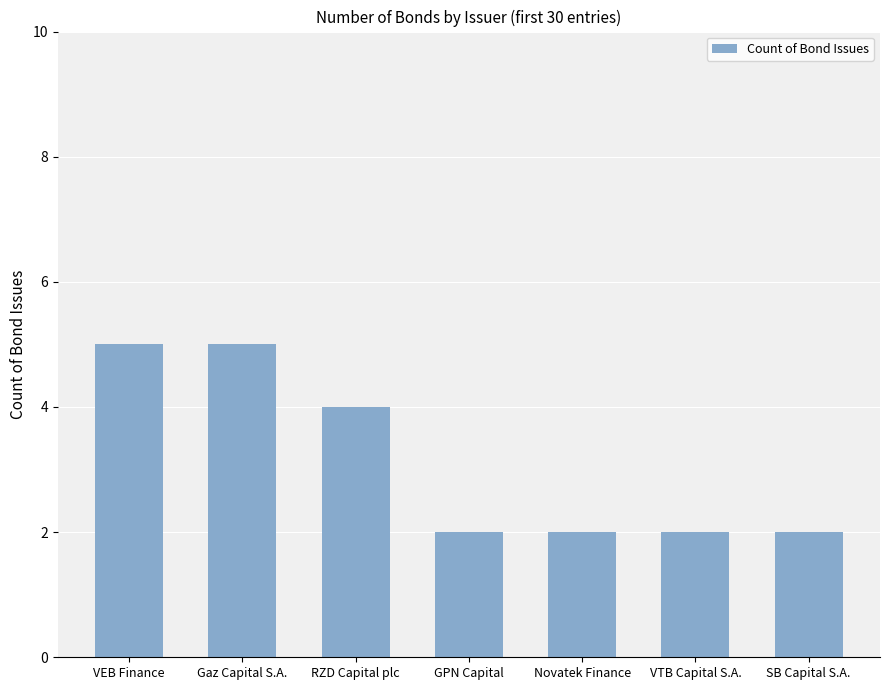

Count the number of data series in this chart.

1